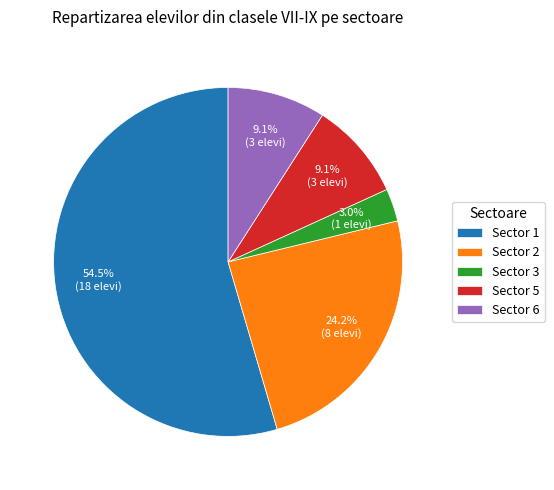

To the nearest percent, what portion does Sector 2 represent?

24%